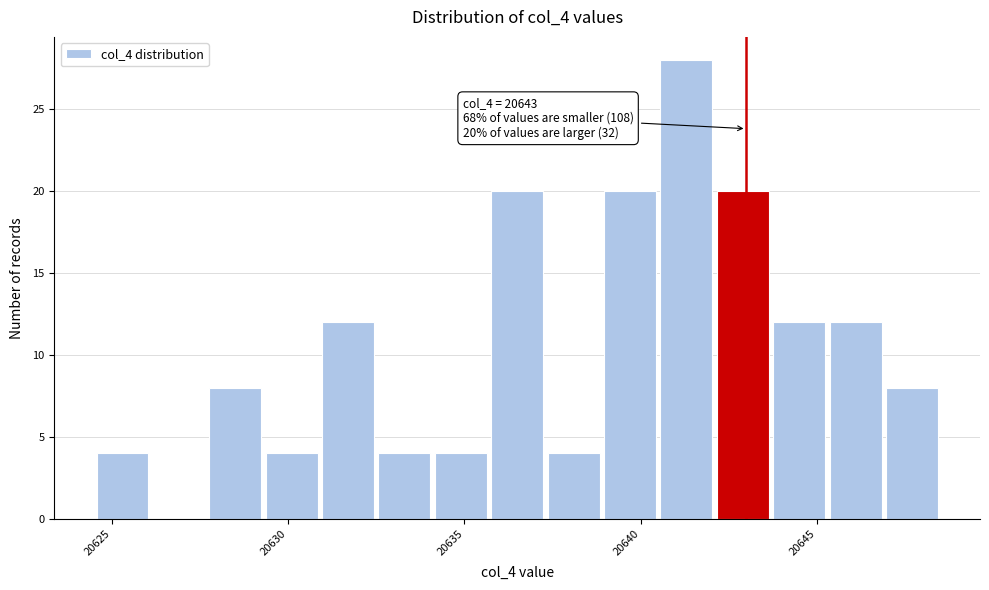

Around what value on the x-axis is the tallest bar? Give the approximate position of its centre, as read against the axis.

20641.5